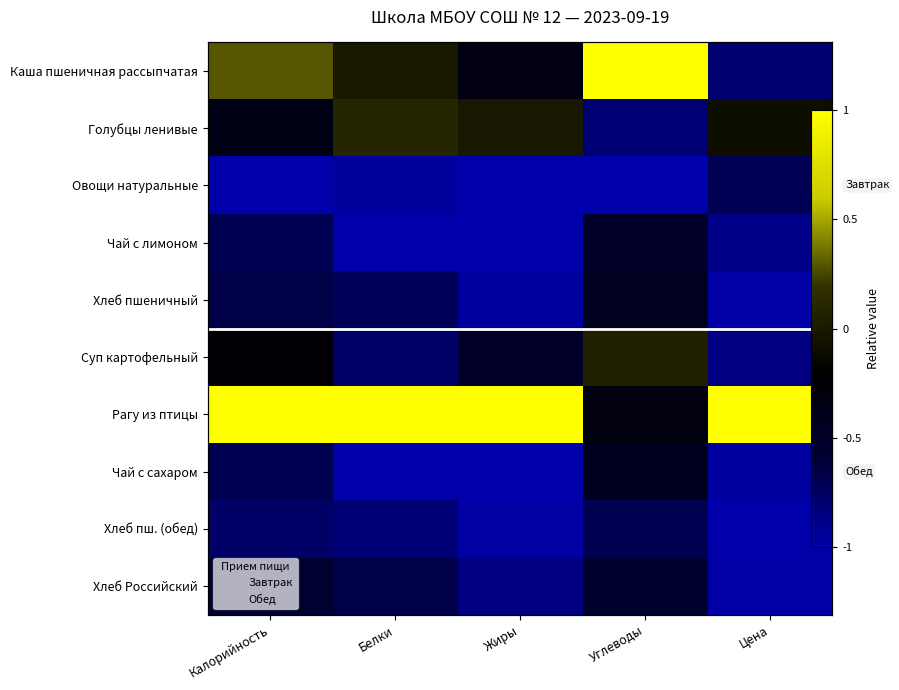

How many values in the Каша пшеничная рассыпчатая series are below 0?

2